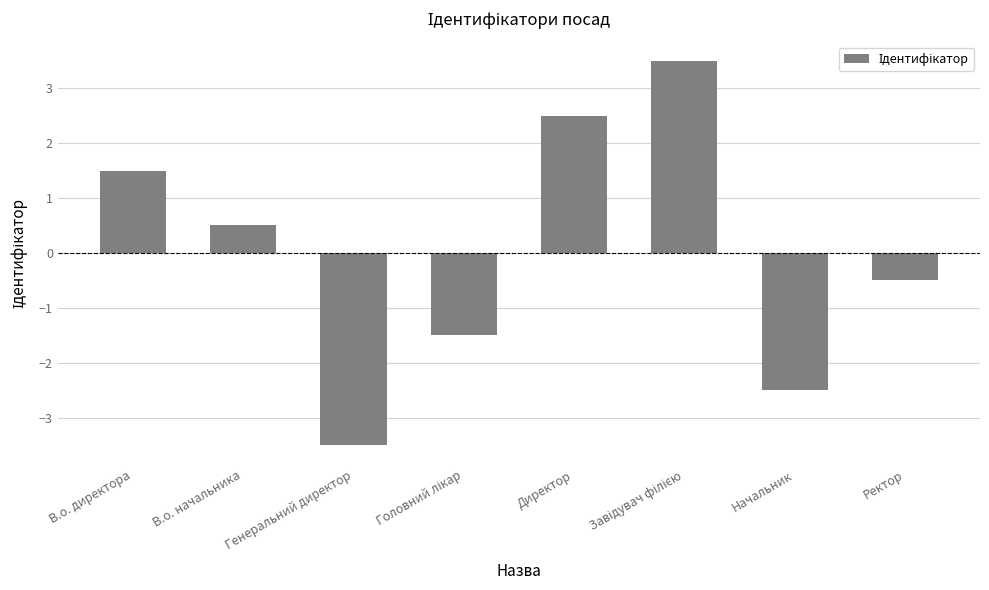

The chart shows a value of 2.5 at Директор. True or false?

True